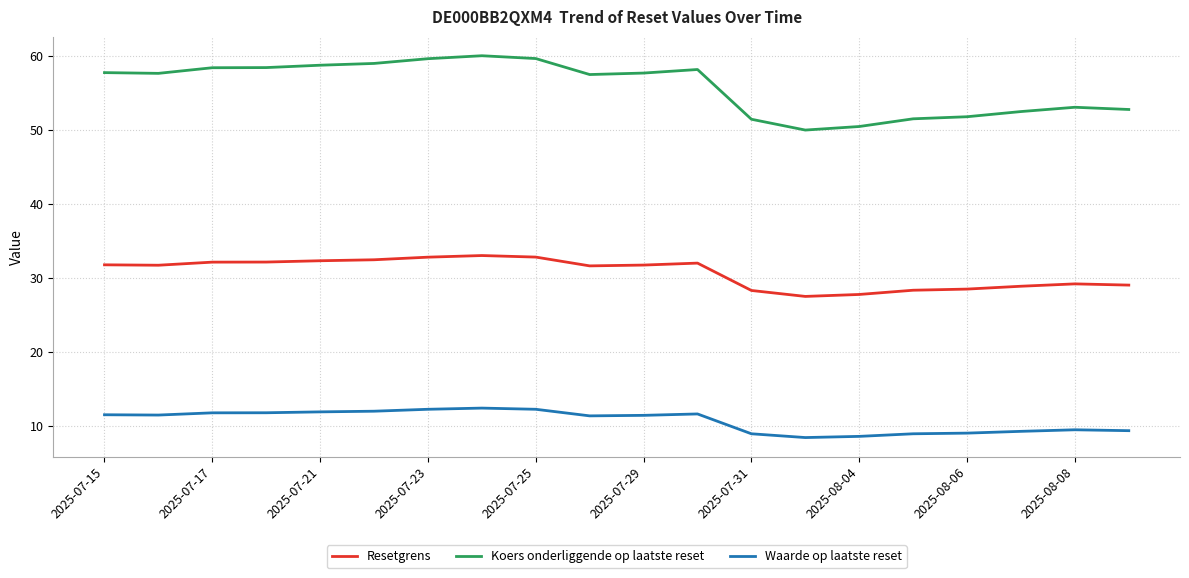

True or false: Resetgrens and Waarde op laatste reset cross at least once.

False